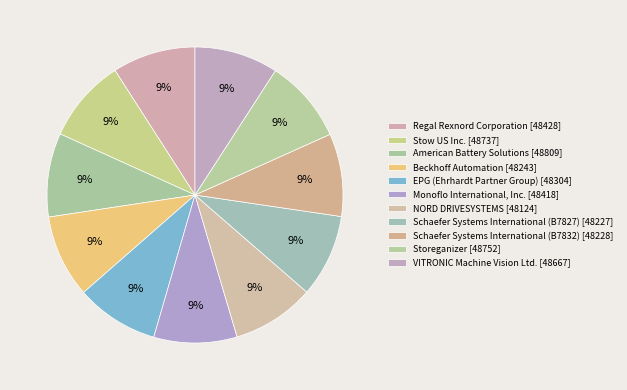

How many slices are in this pie chart?

11